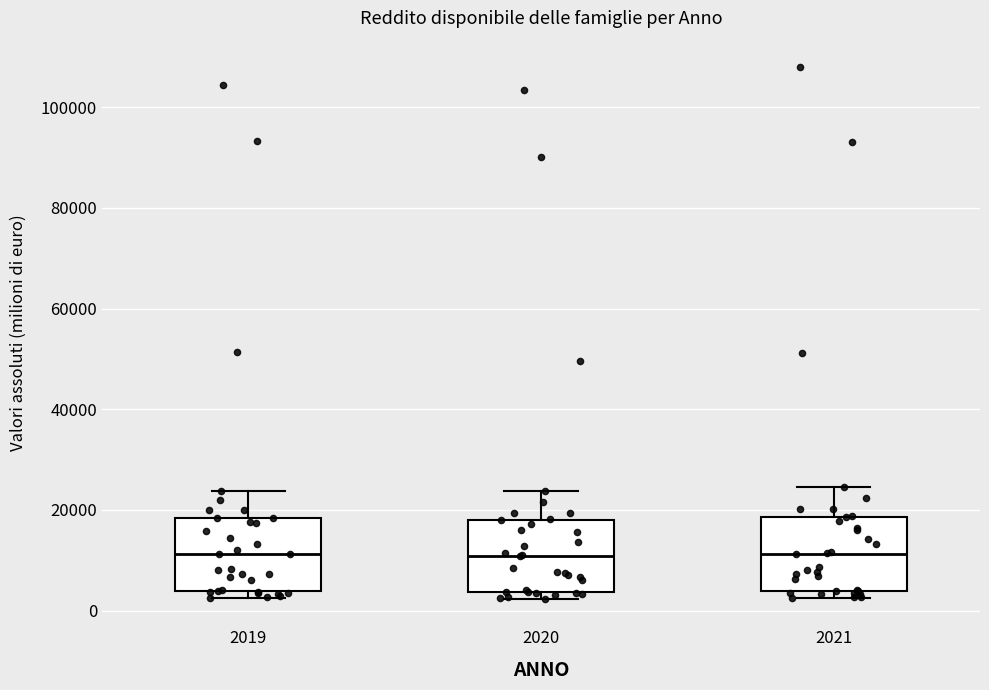

Reading left to right, read every box against the y-axis: the position of its median line, the range the box covers, and the ends of its whiskers. The values are not printed on the chart, so give them approximately, as read against the axis.

2019: median 12000, box 4000 to 18000, whiskers 2000 to 24000
2020: median 10000, box 4000 to 18000, whiskers 2000 to 24000
2021: median 12000, box 4000 to 18000, whiskers 2000 to 24000